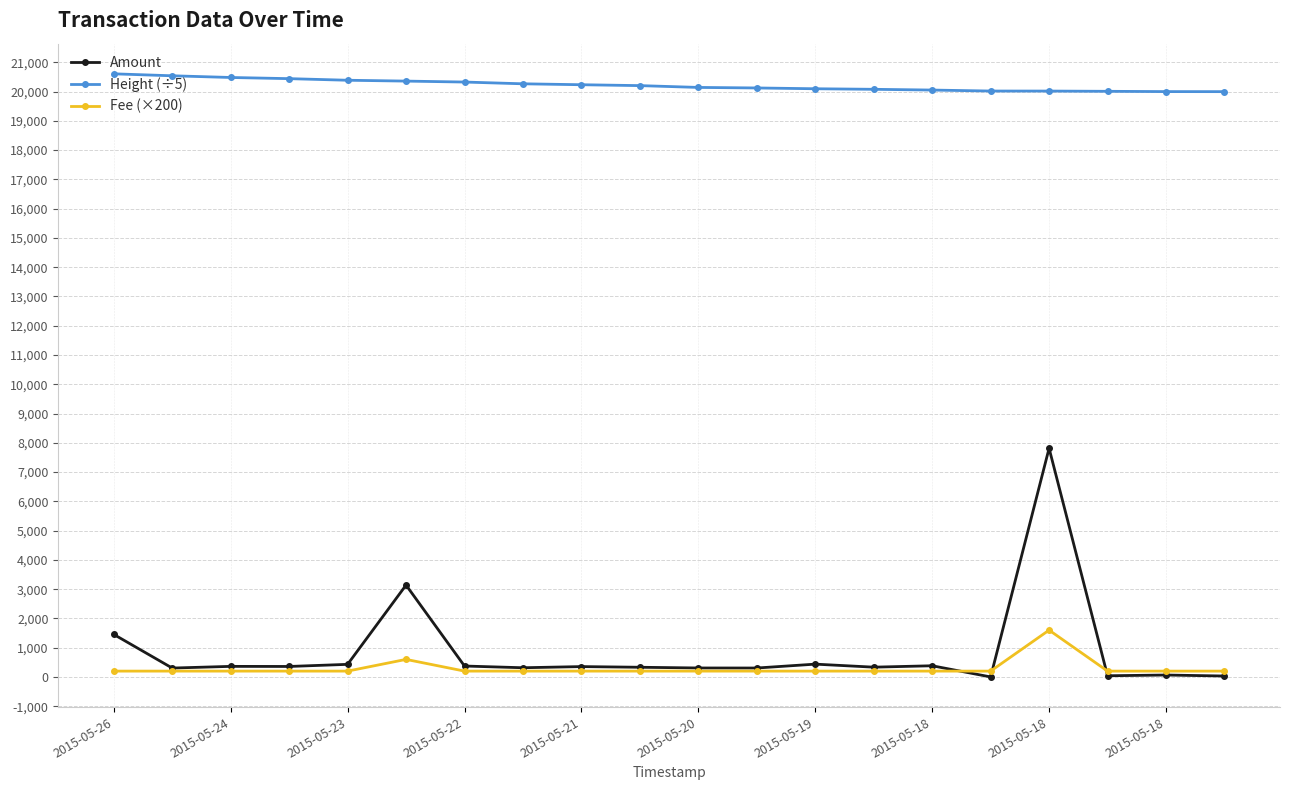

Which series has the largest total across all categories?

Height (÷5)